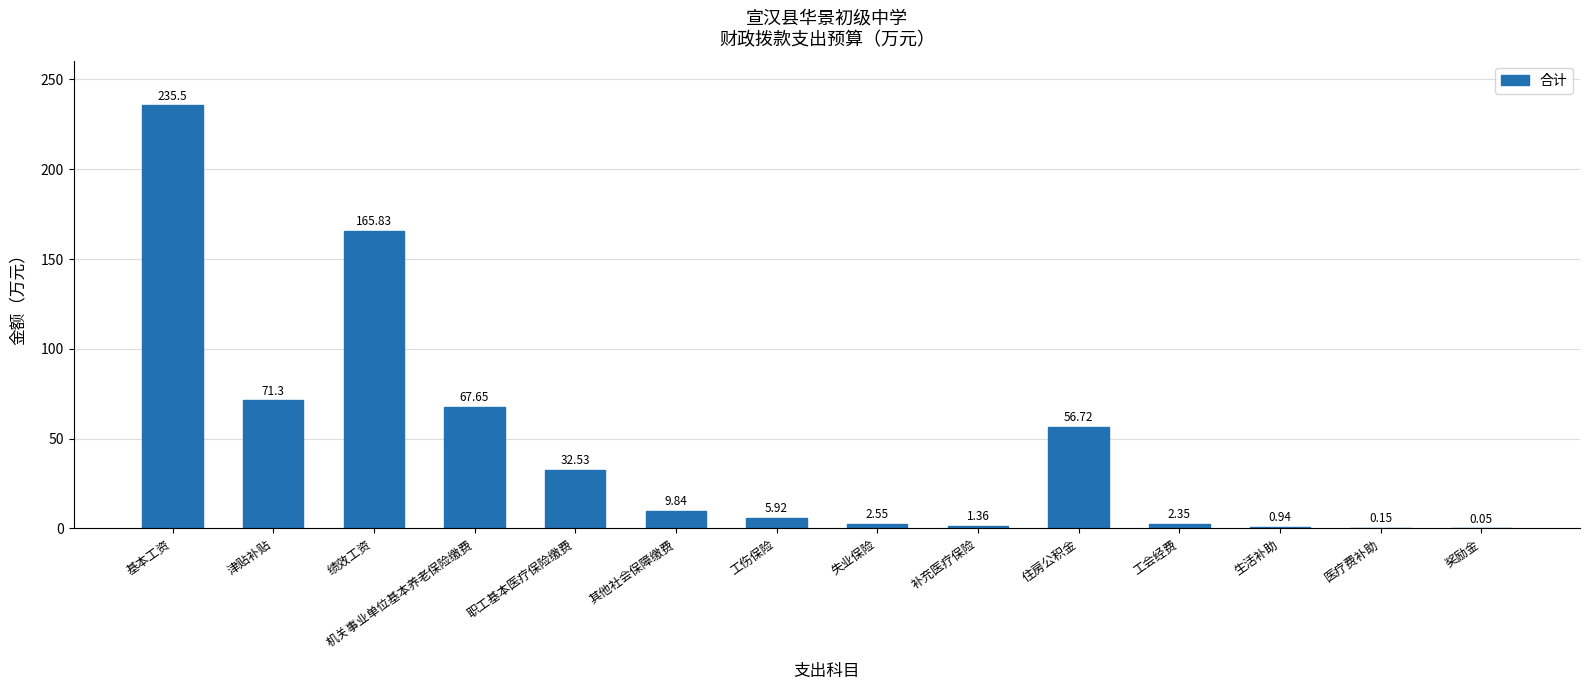

What is the average value?

46.6